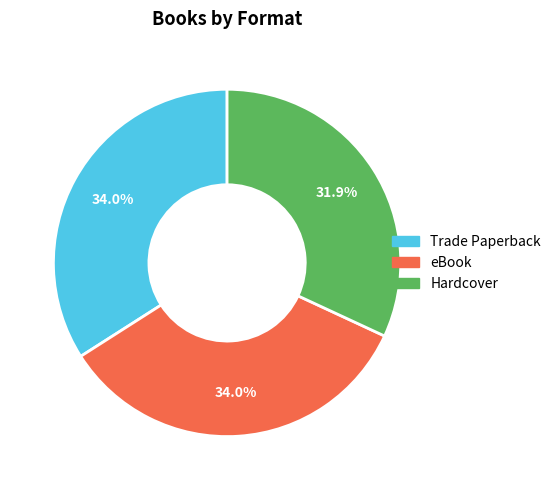

What percentage do eBook and Trade Paperback together represent?

68.1%